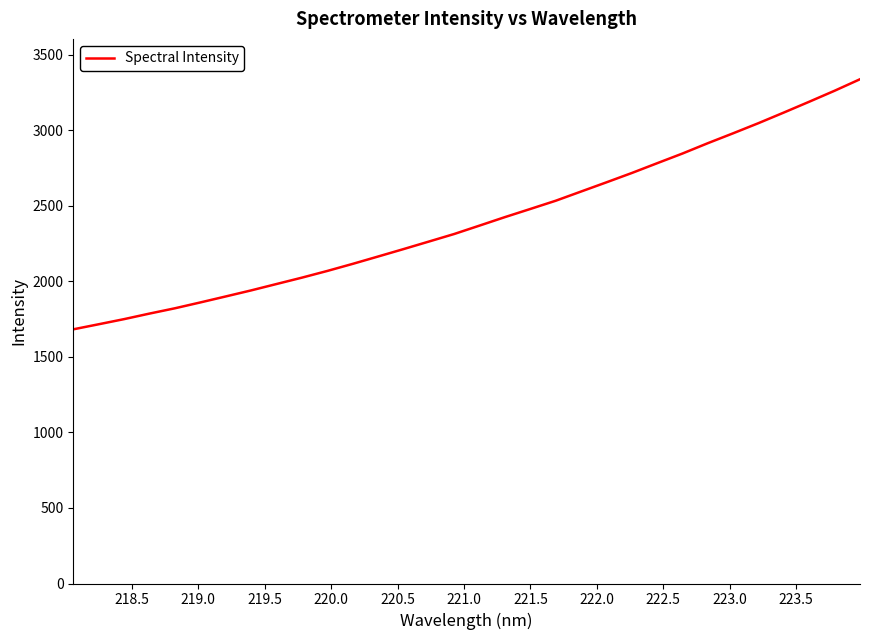

What is the greatest value displayed?

3338.1